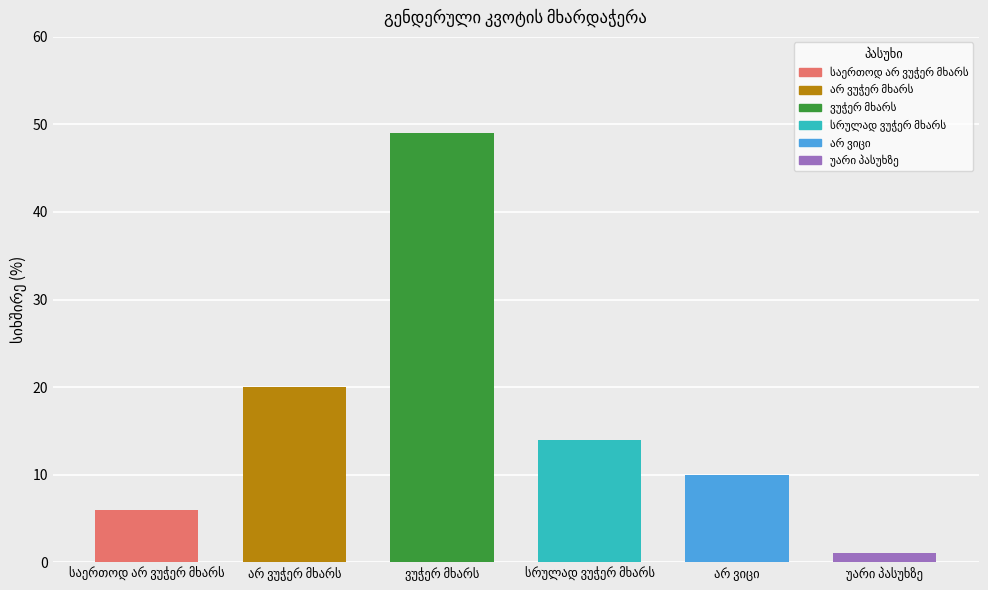

What is the difference between the second highest and minimum values?

19